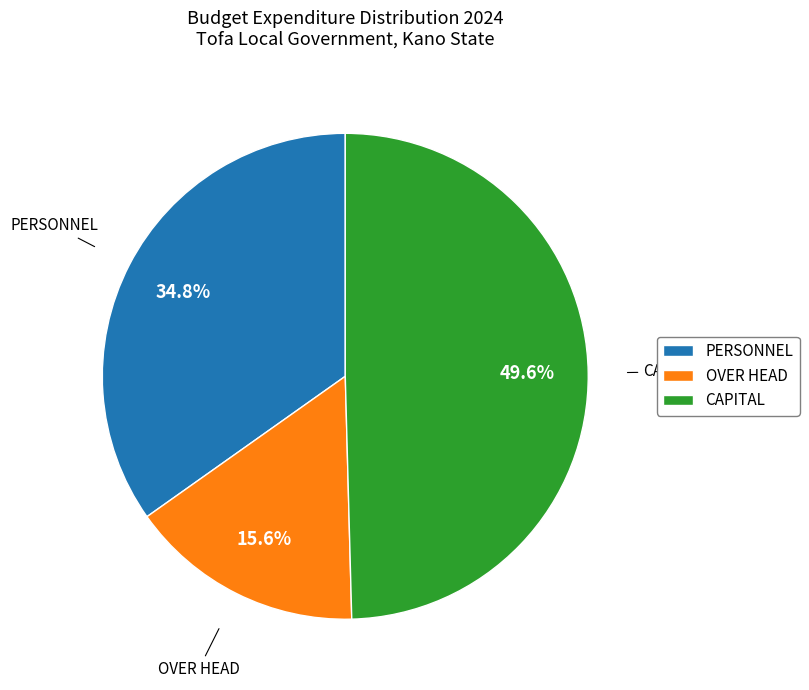

To the nearest percent, what percentage of the pie is PERSONNEL?

35%